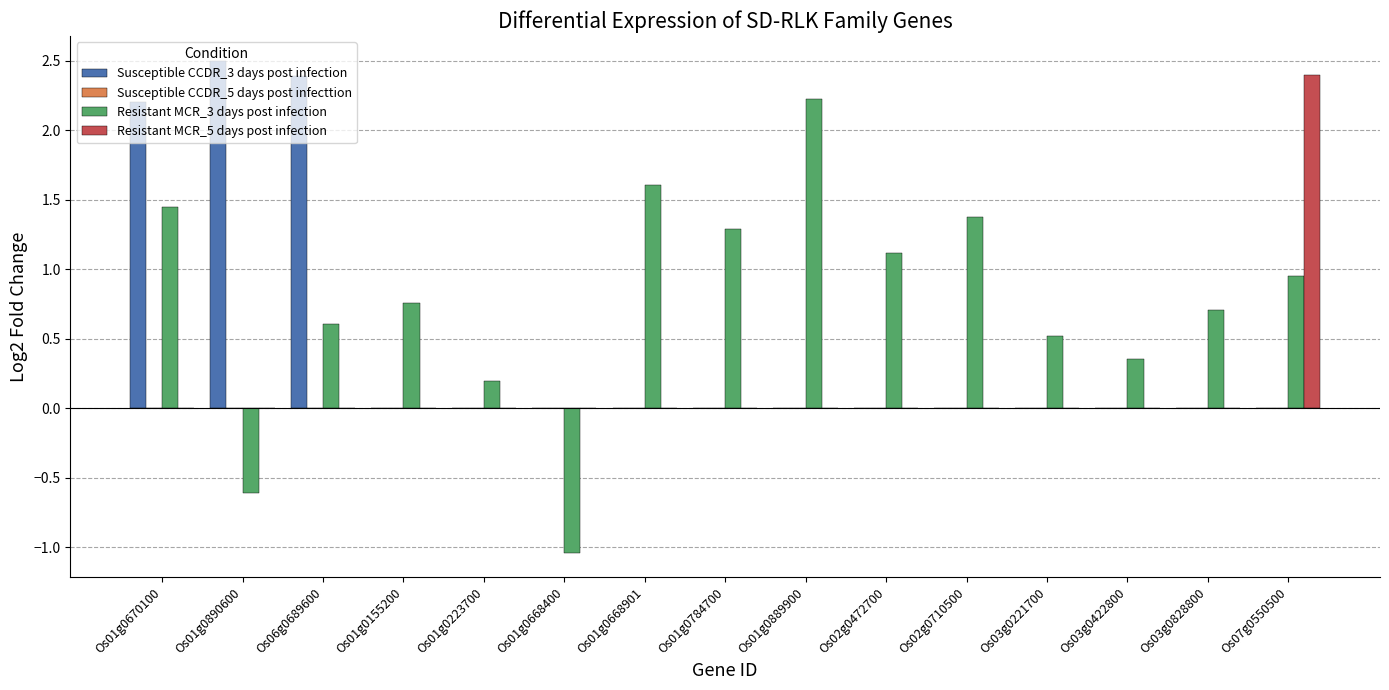

Which category has the highest value across all series?

Os01g0890600